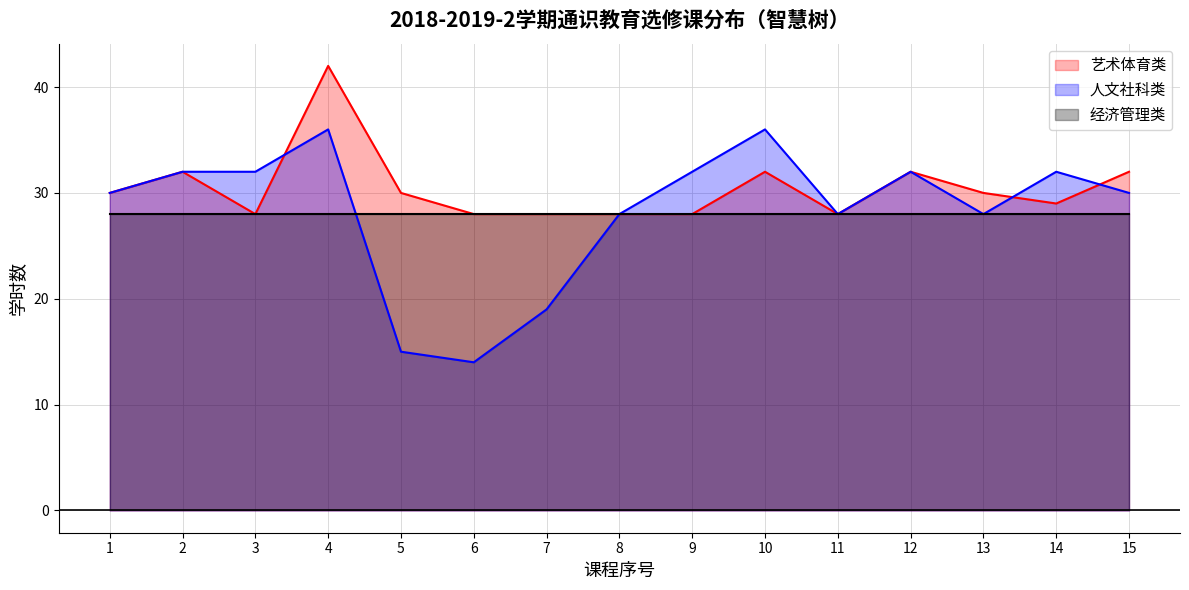

At which category is the sum across all series the highest?

4